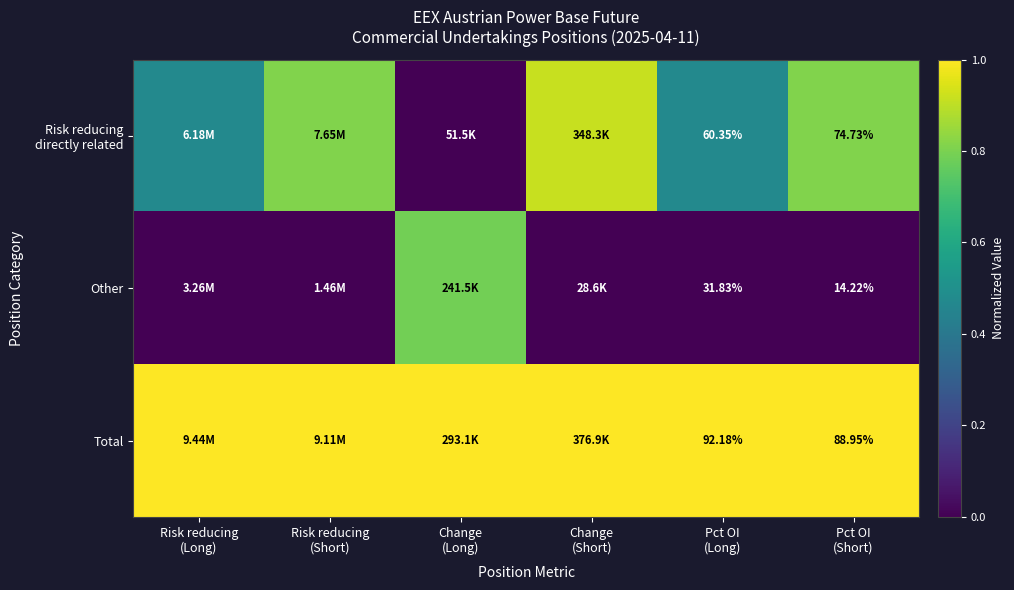

How many values in the Other series exceed 0?

1